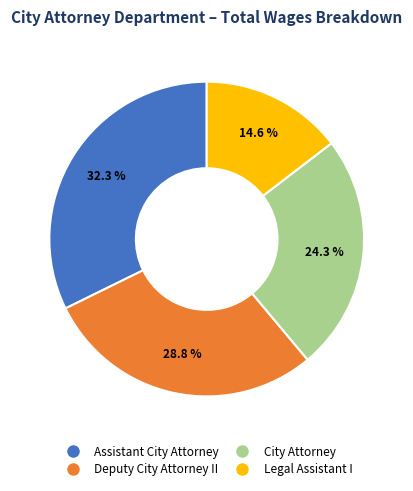

Which category has the biggest portion of the pie?

Assistant City Attorney